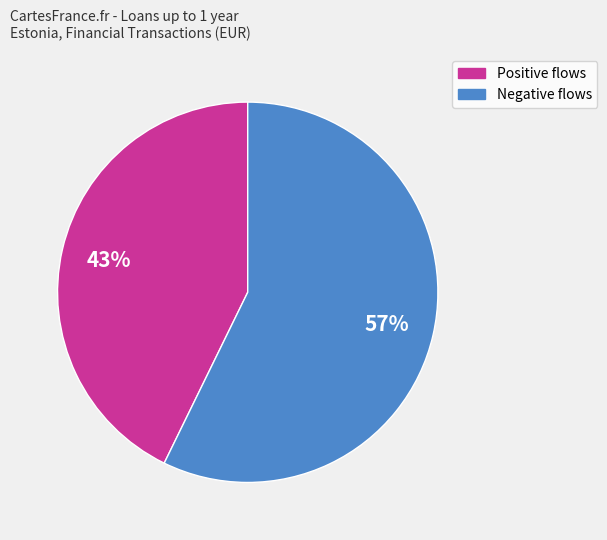

To the nearest percent, what is the difference between the largest and smallest slice percentages?

14%